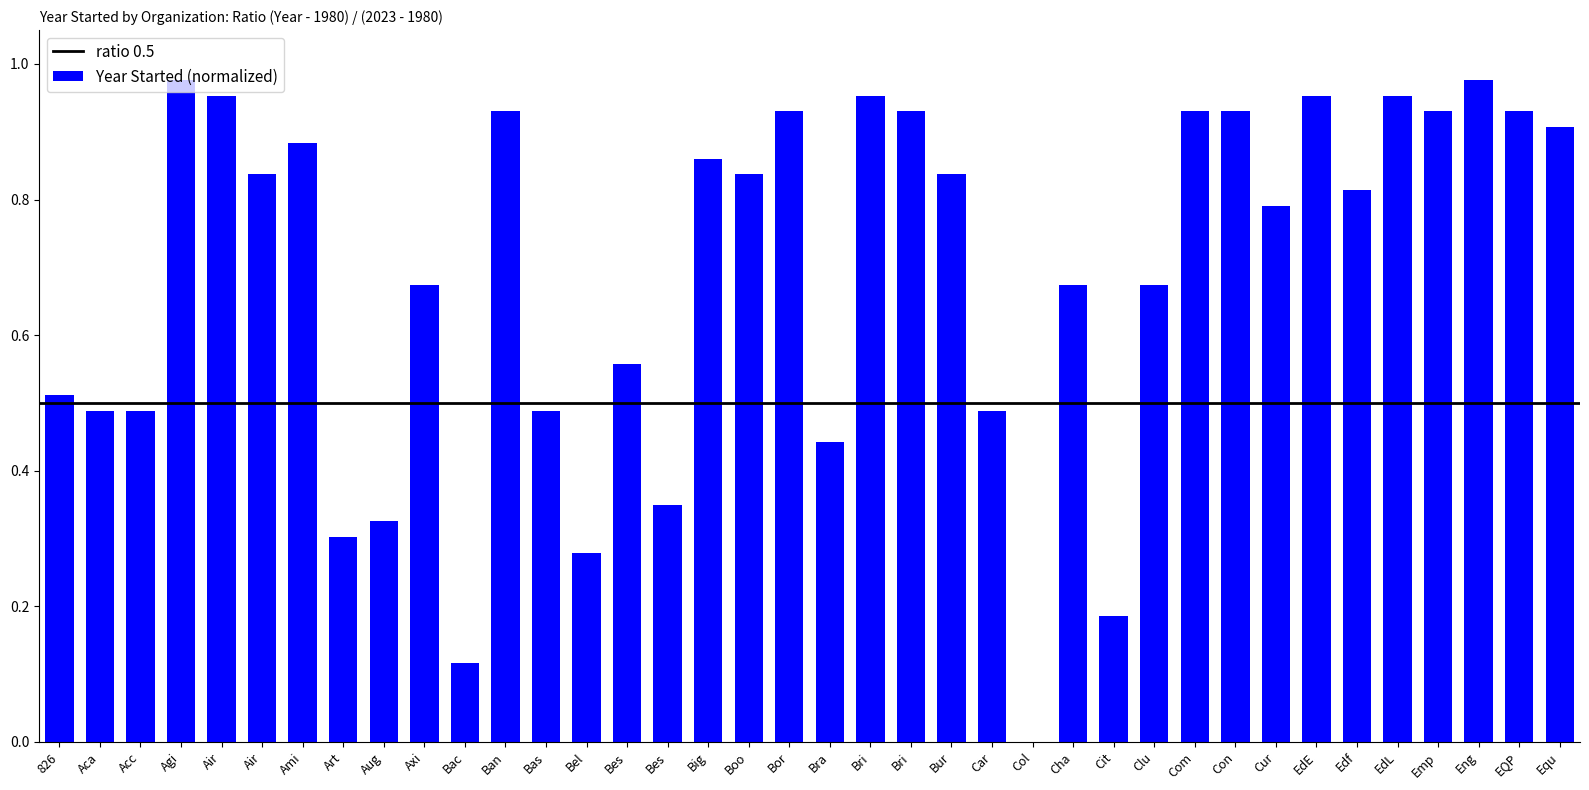

How many values exceed 0?

37